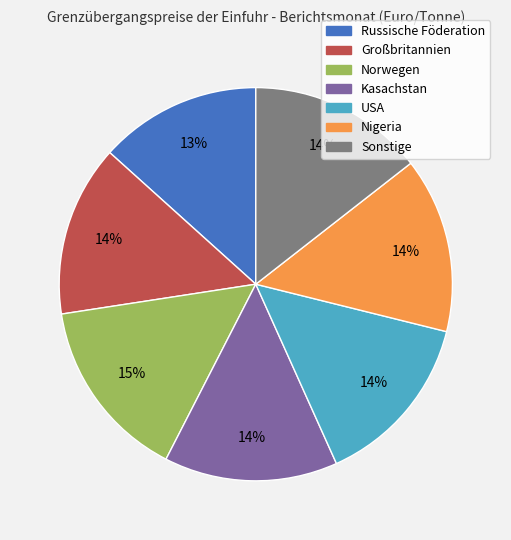

What is the largest slice in the pie chart?

Norwegen